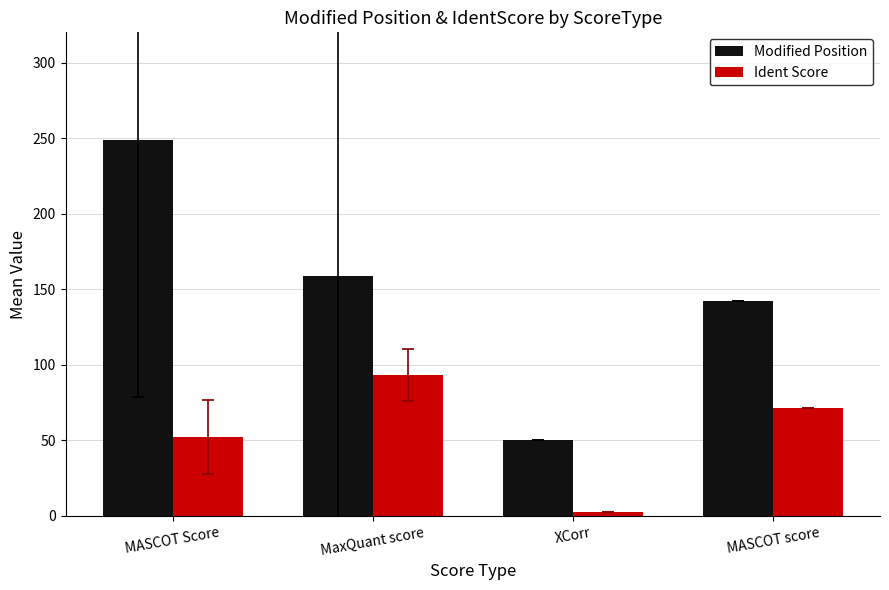

Does the chart contain stacked bars?

No